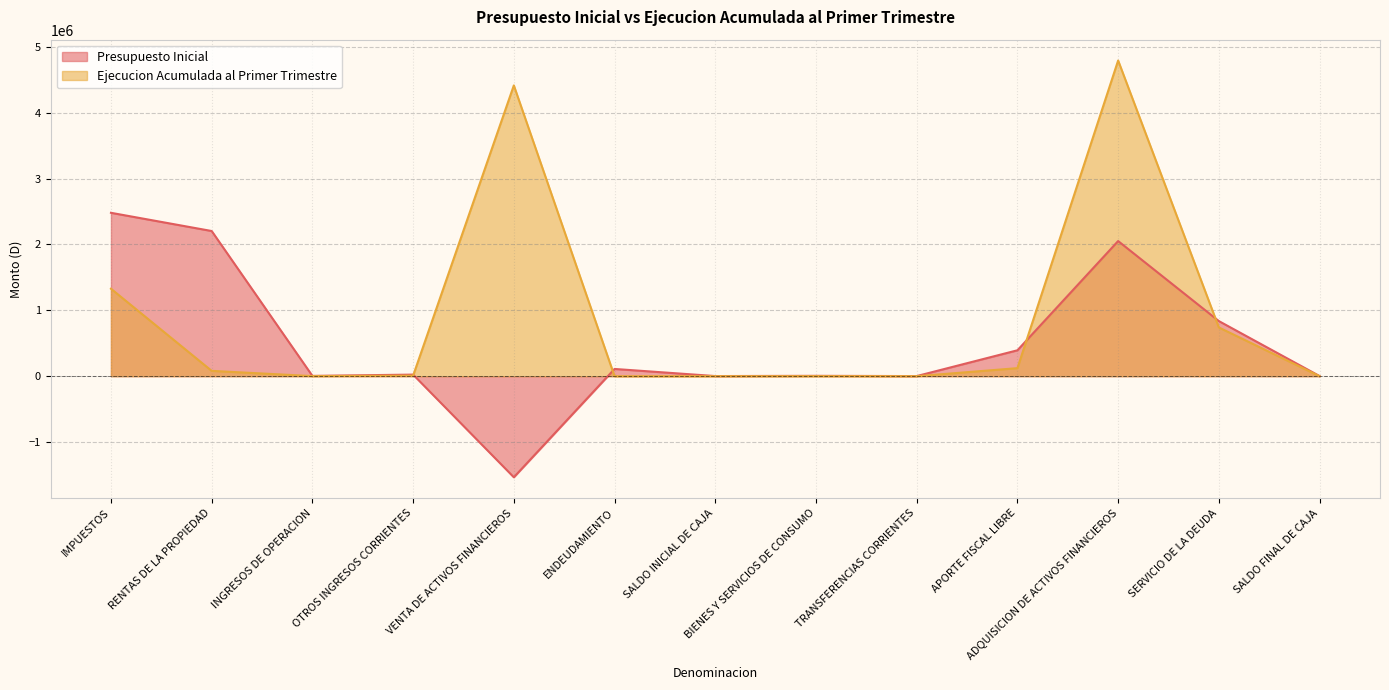

What is the maximum value shown in the chart?

4791968